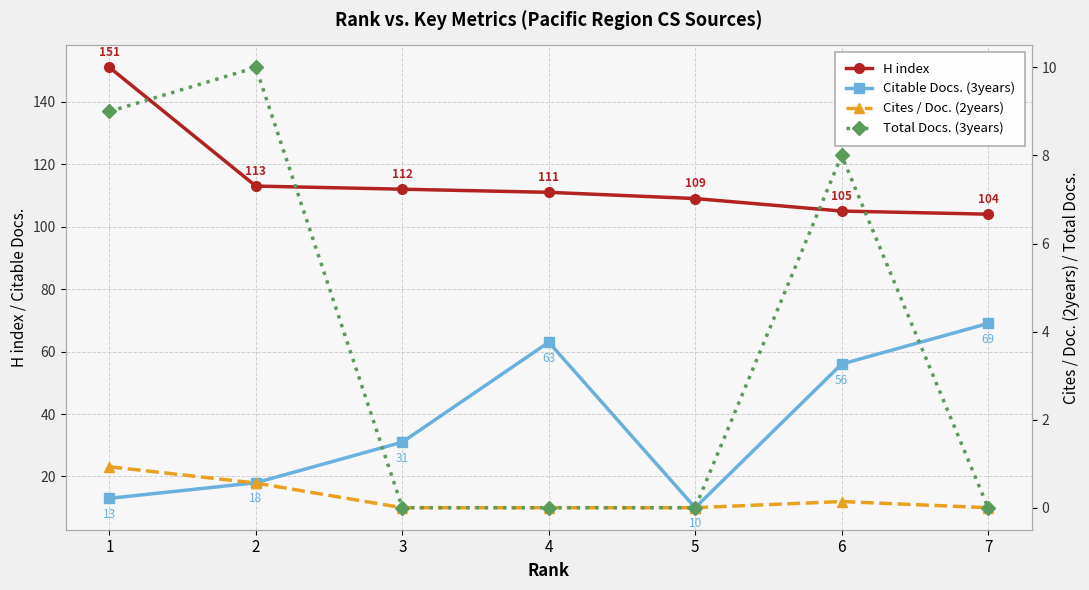

Is this an area chart (filled region under the line)?

No